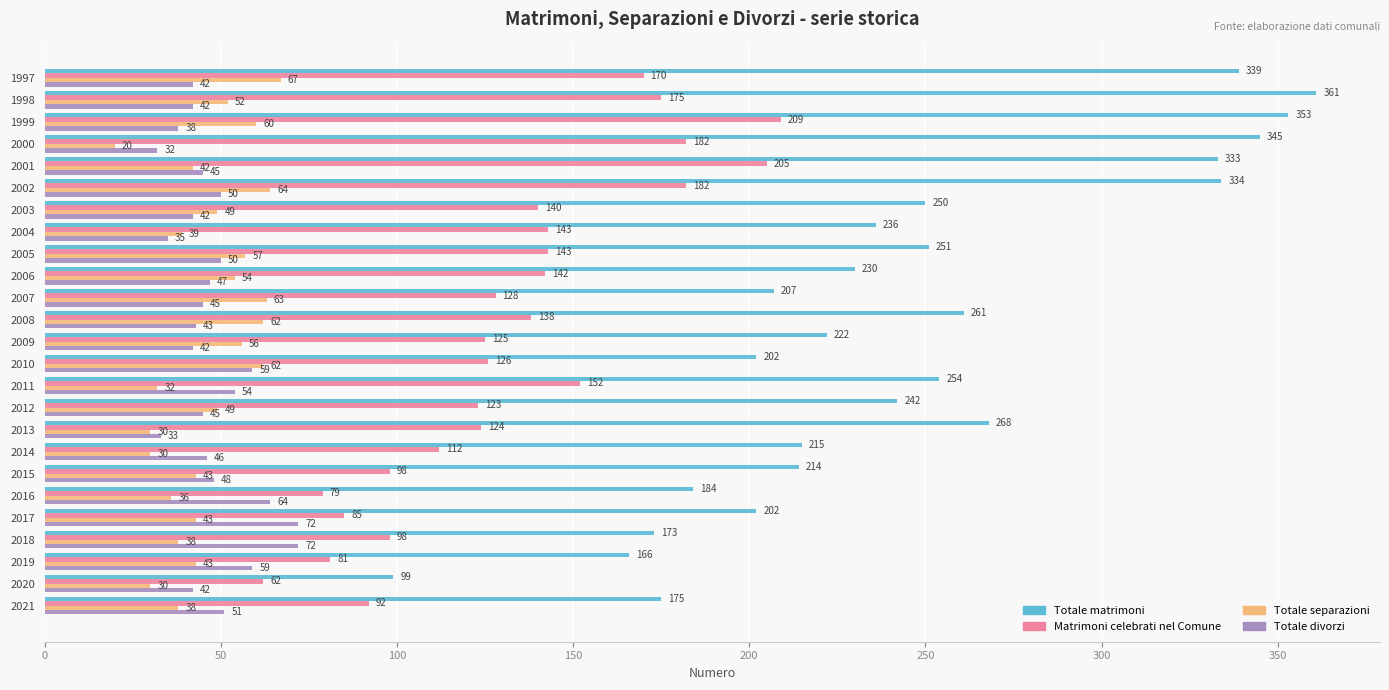

What is the average value of the Totale matrimoni series?

245